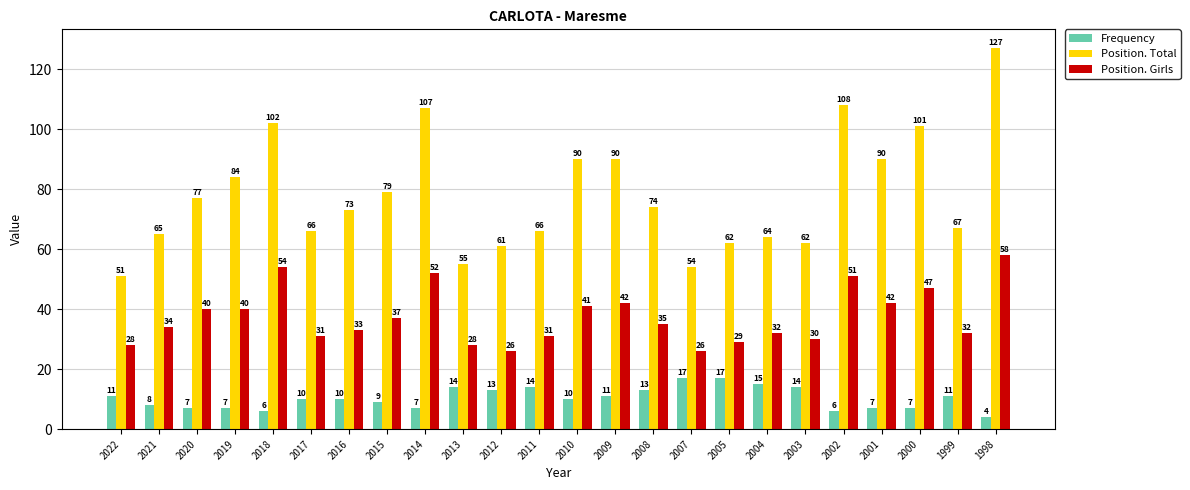

What is the minimum value for Position. Total?

51